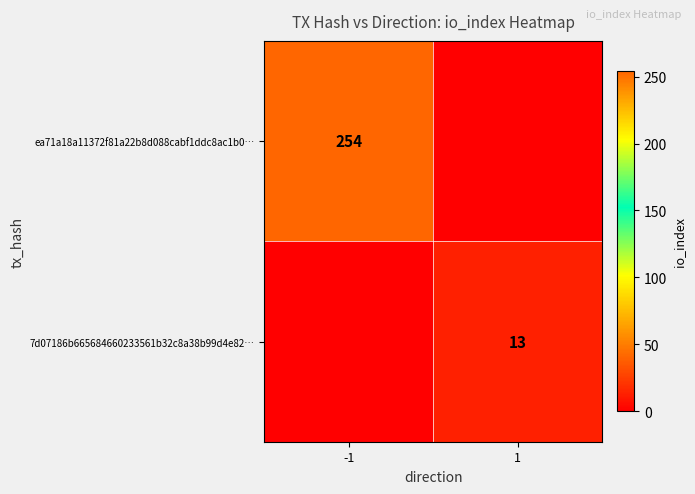

Is the value of ea71a18a11372f81a22b8d088cabf1ddc8ac1b0… at -1 greater than the value of 7d07186b665684660233561b32c8a38b99d4e82… at 1?

Yes